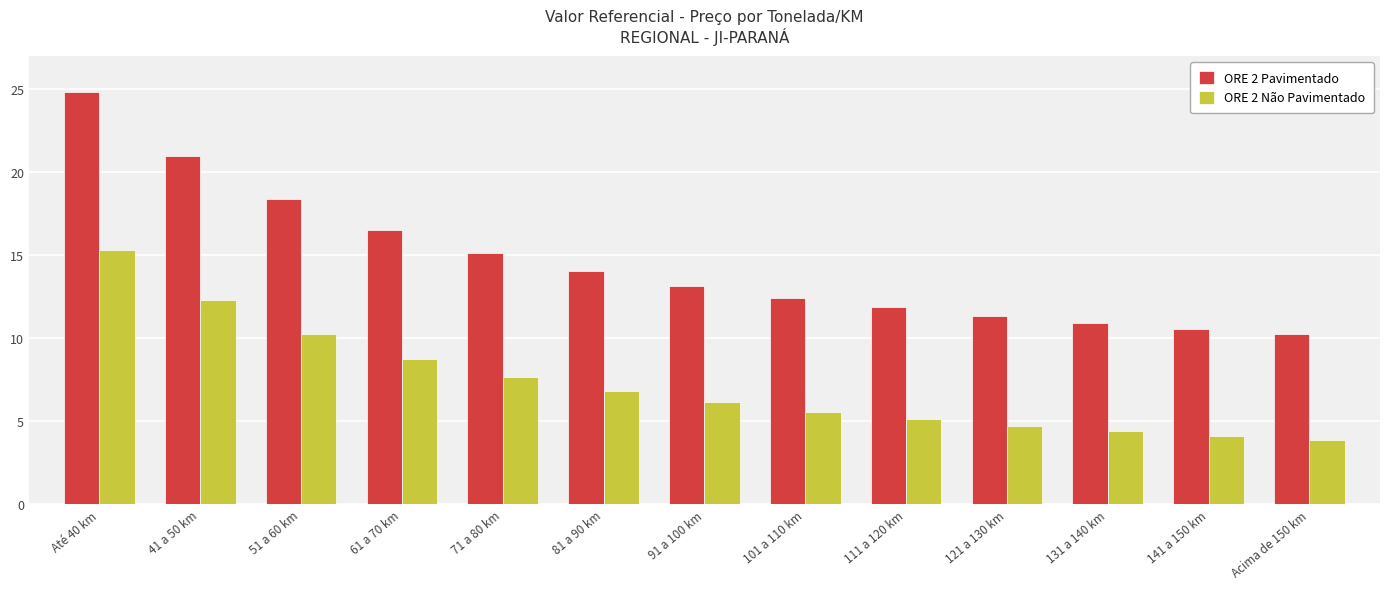

What is the maximum value for ORE 2 Não Pavimentado?

15.3